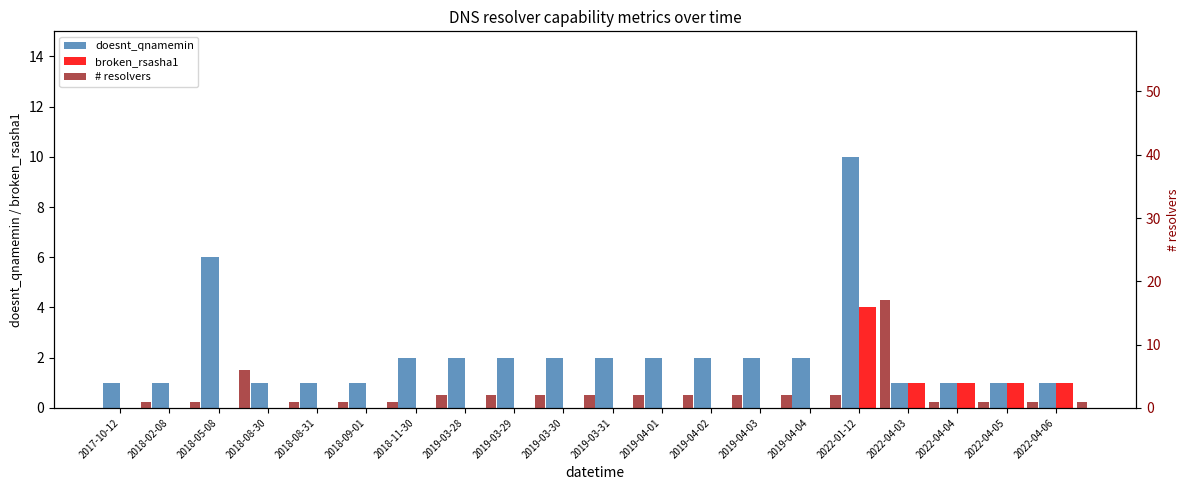

How many groups of bars are there?

20